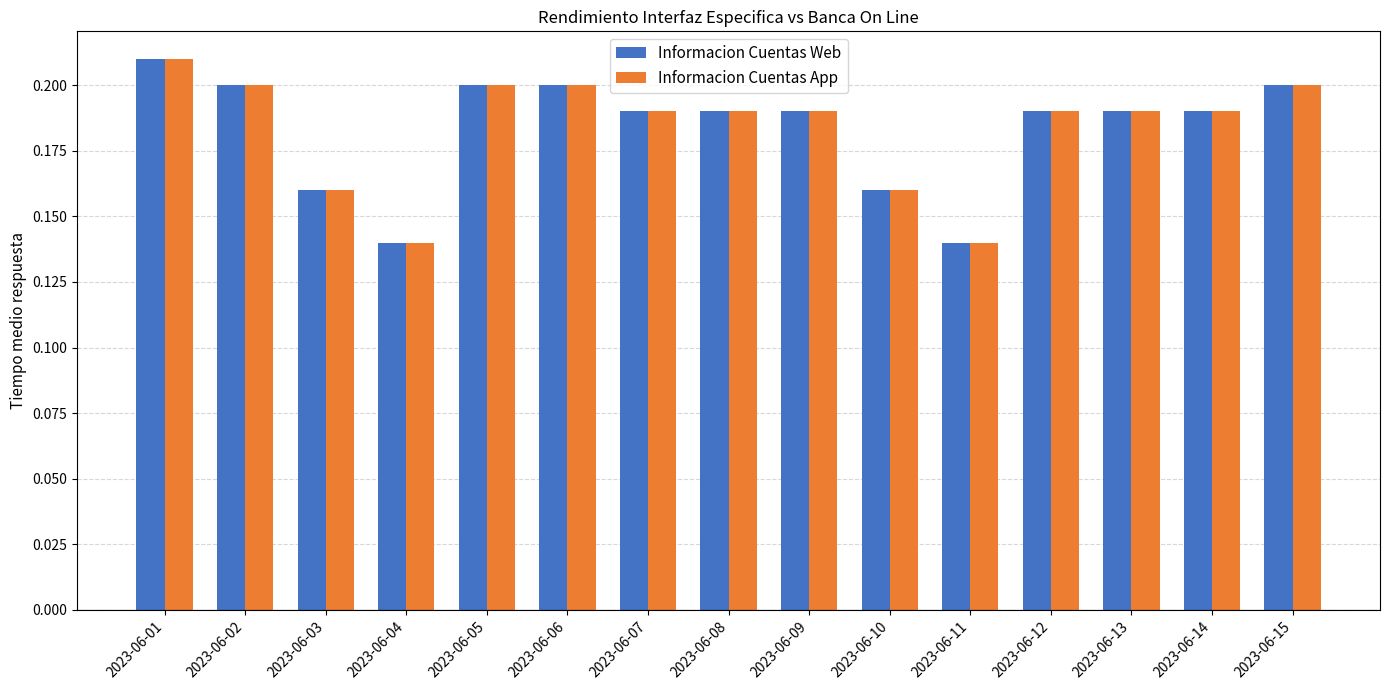

What is the total value across all series at 2023-06-12?

0.4